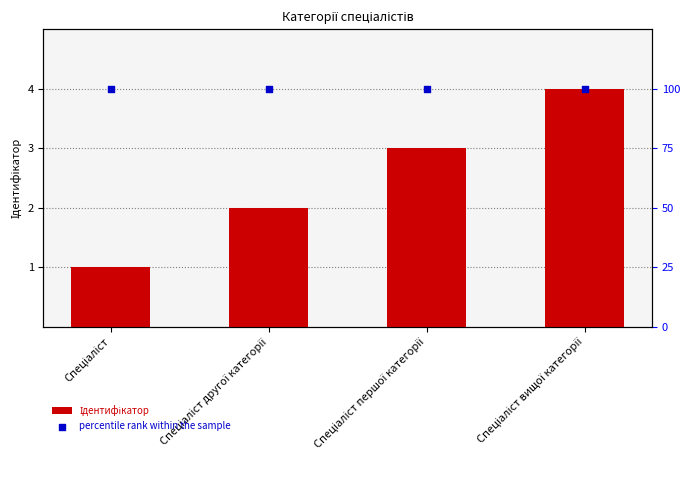

At which category is the sum across all series the highest?

Спеціаліст вищої категорії